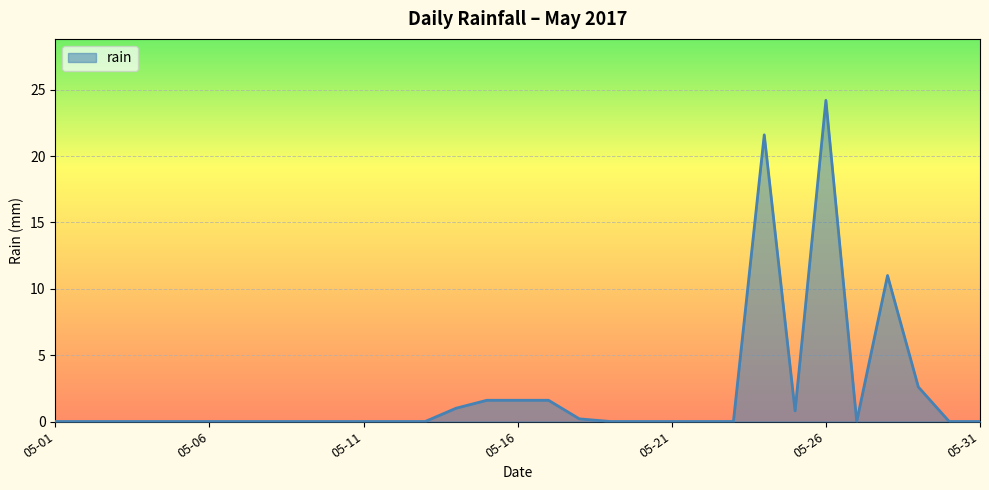

What is the maximum value shown in the chart?

24.2